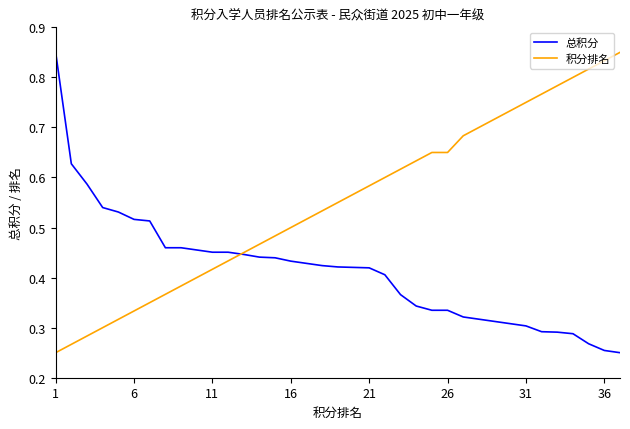

List the series in order of their overall mean, highest first.

积分排名, 总积分